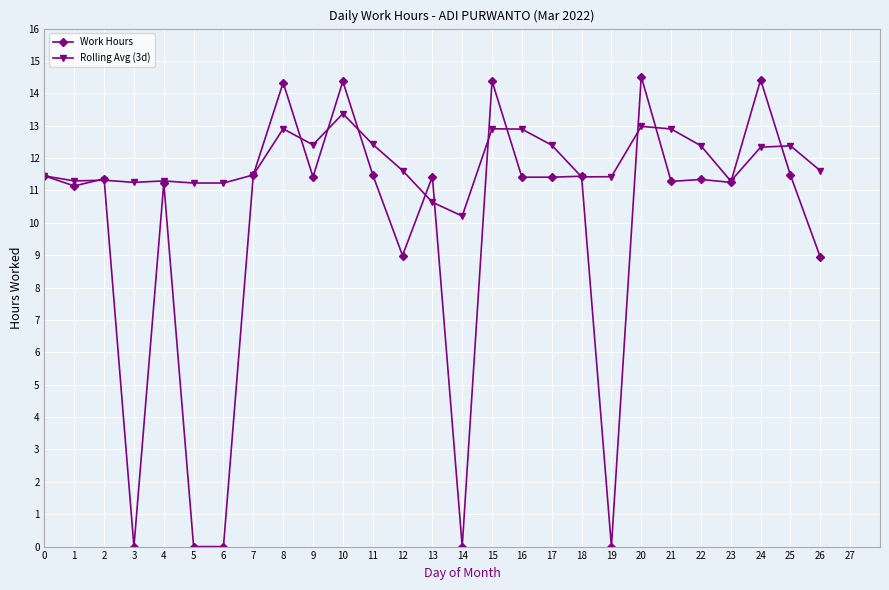

At 19, list the series in order from largest to smallest.

Rolling Avg (3d), Work Hours